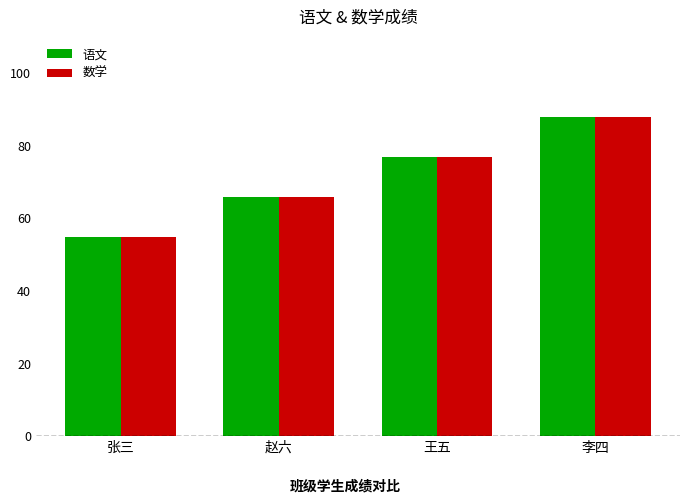

What position from the right is 王五?

2